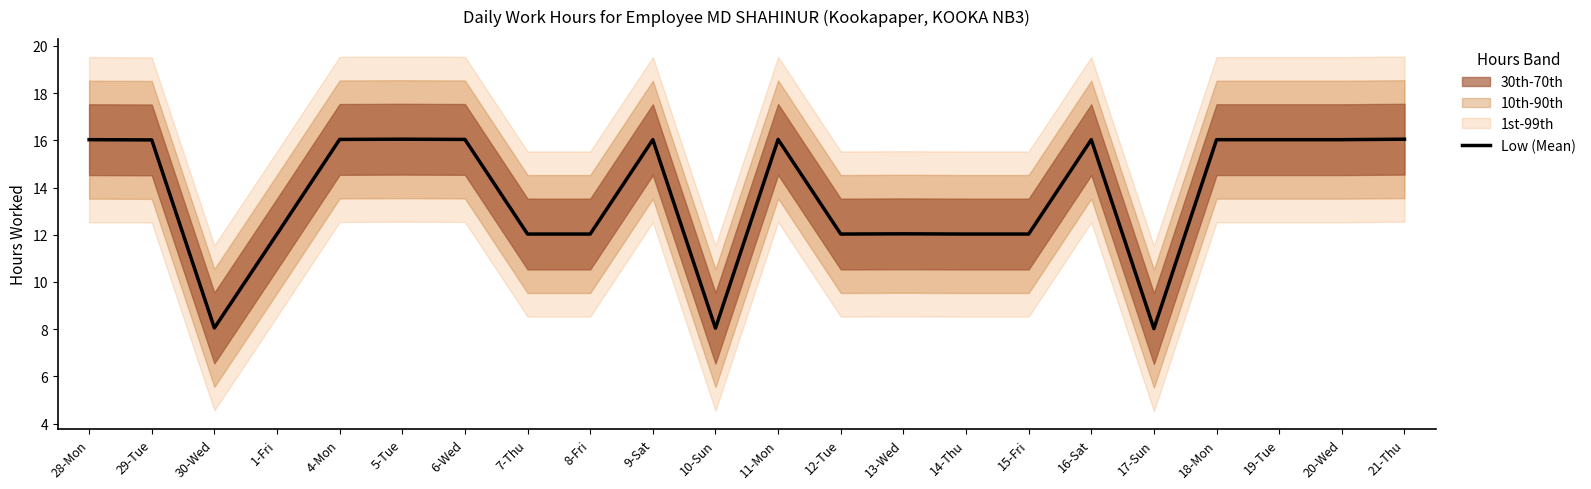

What is the approximate value at 29-Tue?

16.0